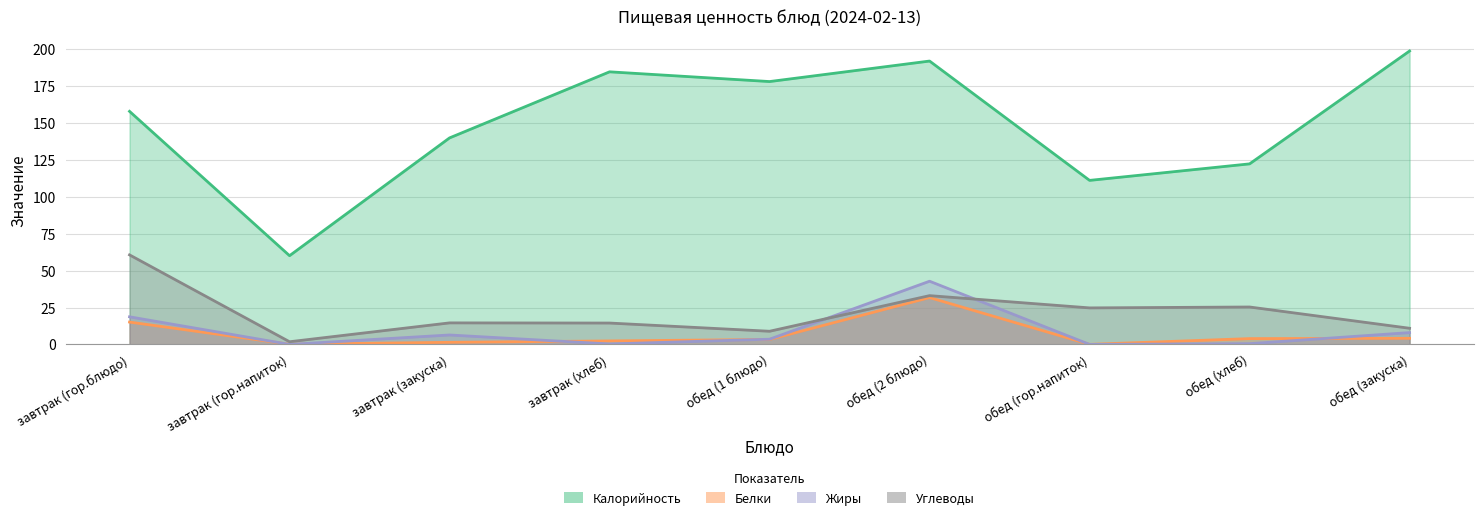

True or false: Белки and Калорийность intersect in this chart.

False